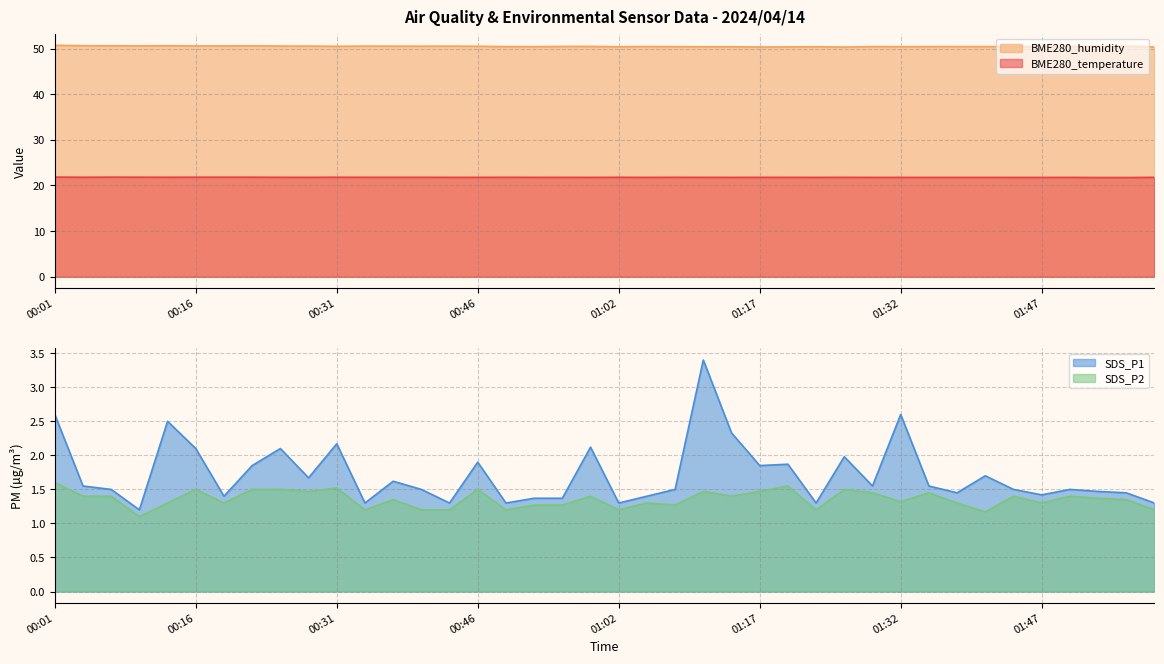

List the labels in order of SDS_P1 value, smallest first.

00:10, 00:34, 00:43, 00:49, 01:02, 01:23, 01:59, 00:52, 00:56, 00:19, 01:05, 01:47, 01:38, 01:56, 01:53, 00:07, 00:40, 01:08, 01:44, 01:50, 00:04, 01:29, 01:35, 00:37, 00:28, 01:41, 00:22, 01:17, 01:20, 00:46, 01:26, 00:16, 00:25, 00:59, 00:31, 01:14, 00:13, 00:01, 01:32, 01:11